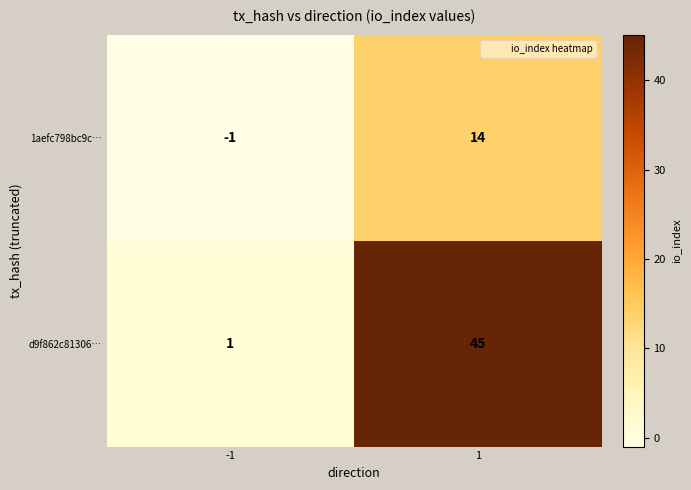

At how many categories does at least one series exceed 2?

1